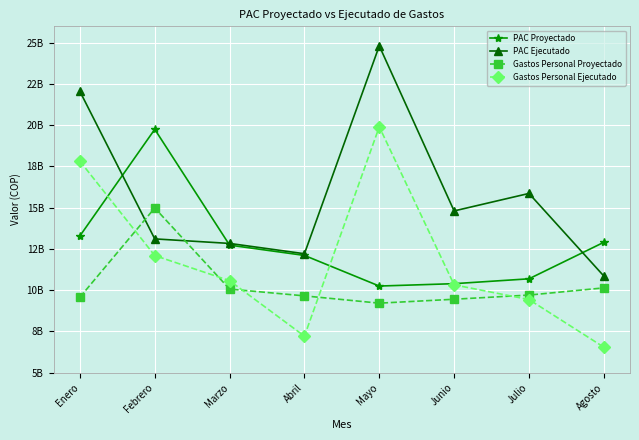

Does the chart have visible grid lines?

Yes